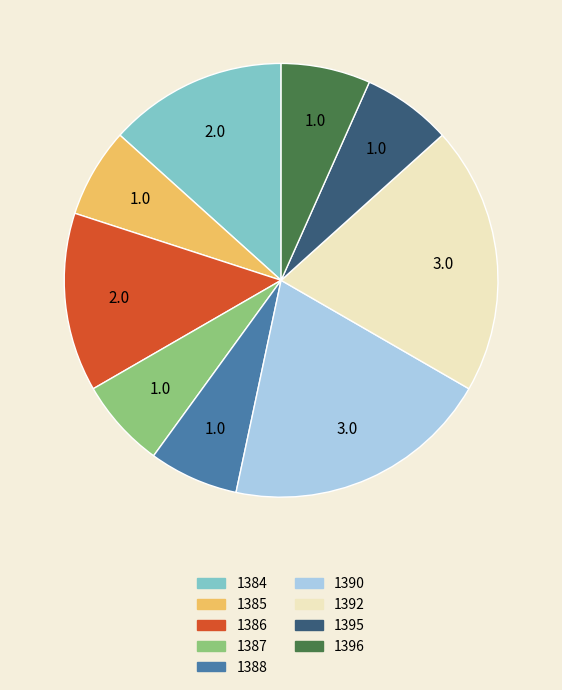

Is the sum of 1385 and 1396 greater than half?

No